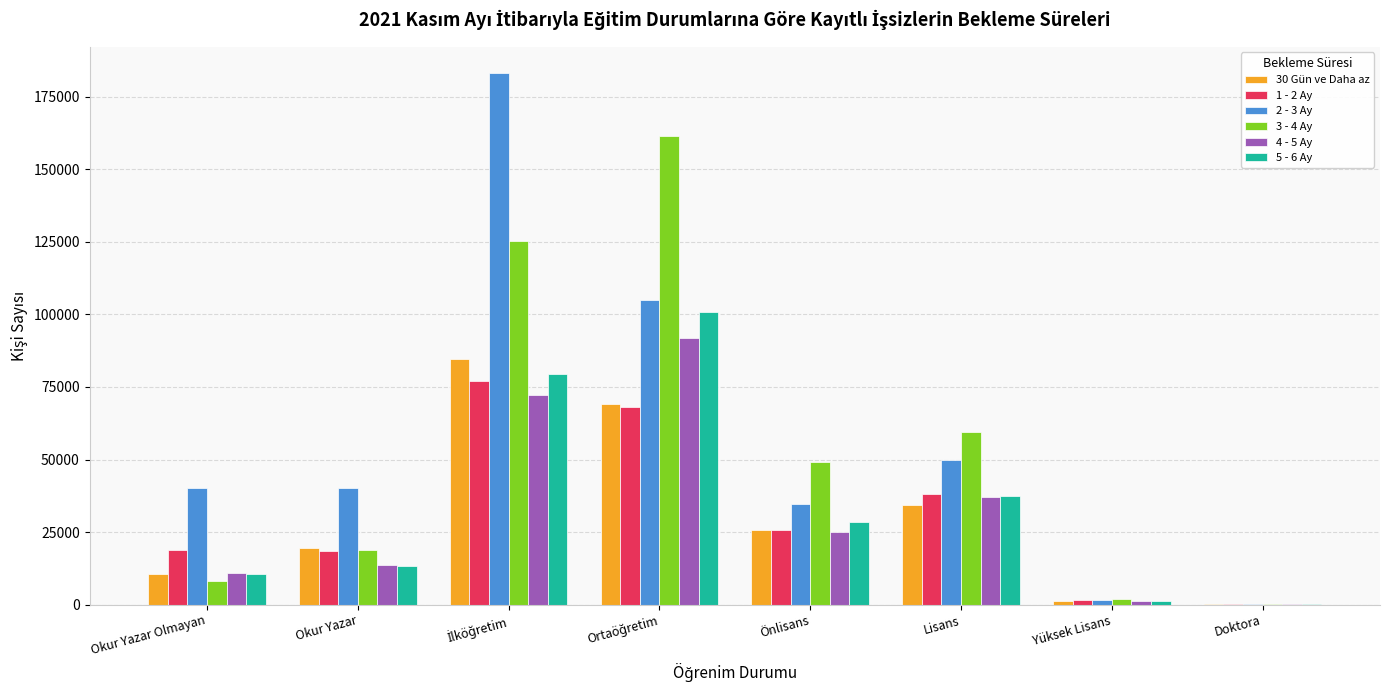

What is the maximum value shown in the chart?

183065